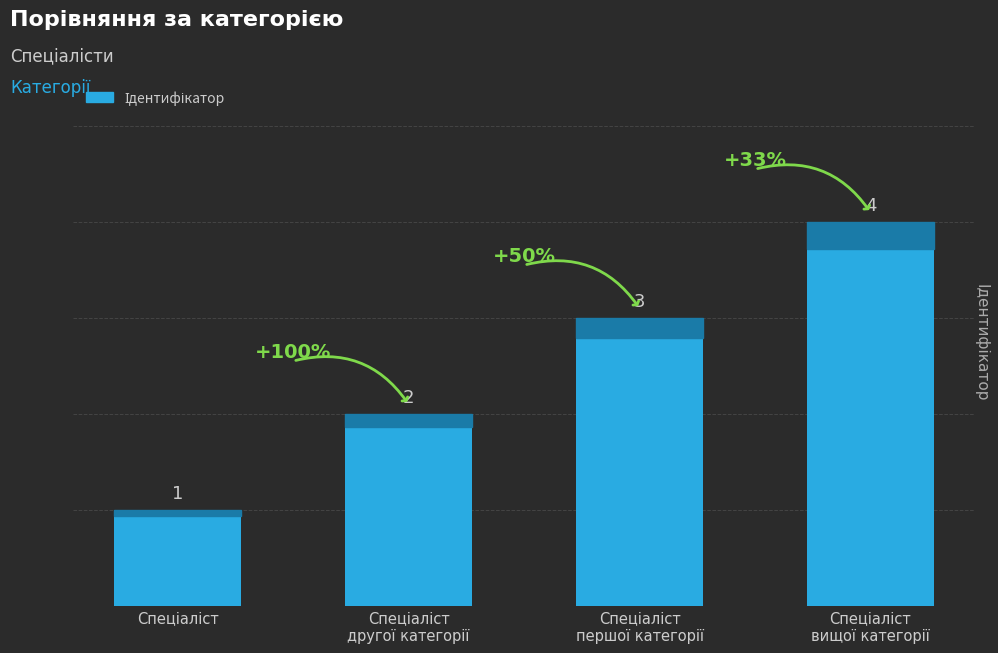

How many distinct data groups are displayed?

1